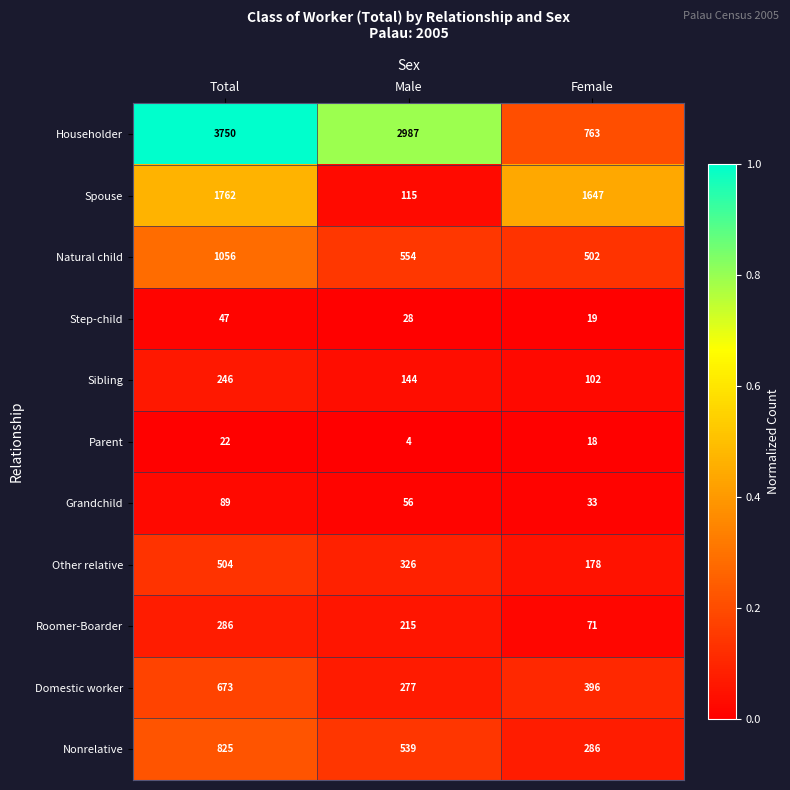

Which series has the largest total across all categories?

Householder